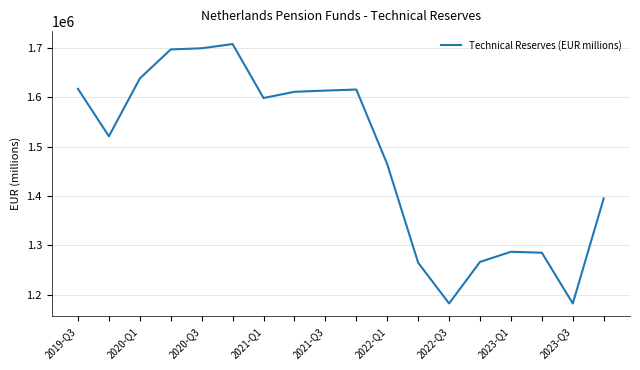

What is the difference between the maximum and minimum values?

526030